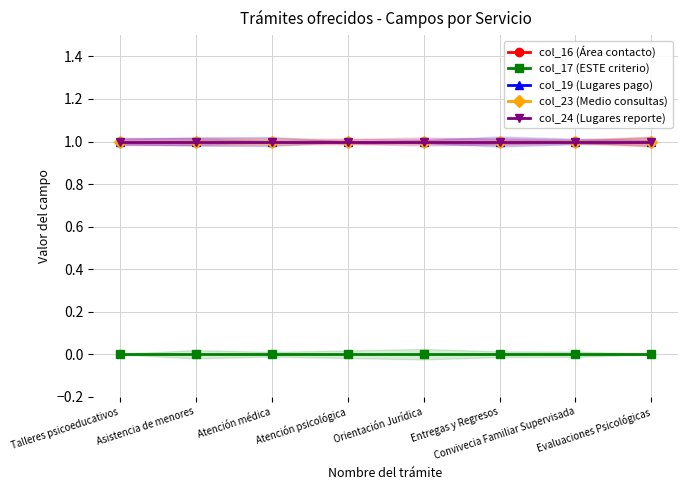

List the series in order of their peak value, lowest first.

col_17 (ESTE criterio), col_16 (Área contacto), col_19 (Lugares pago), col_23 (Medio consultas), col_24 (Lugares reporte)